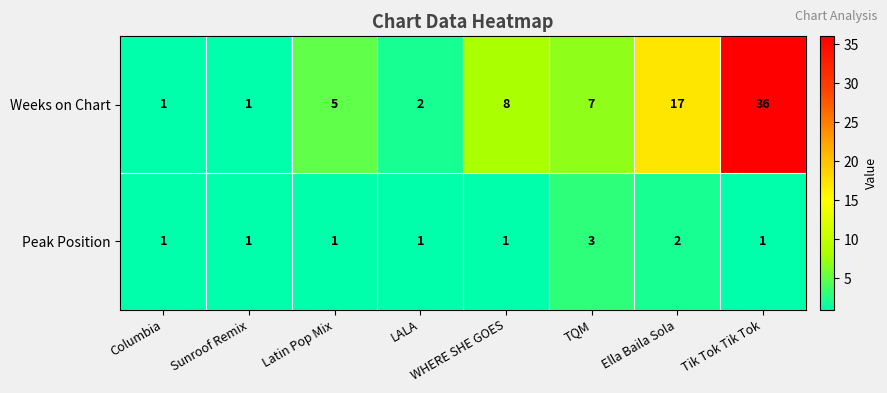

What is the difference between the highest and lowest values at Ella Baila Sola?

15